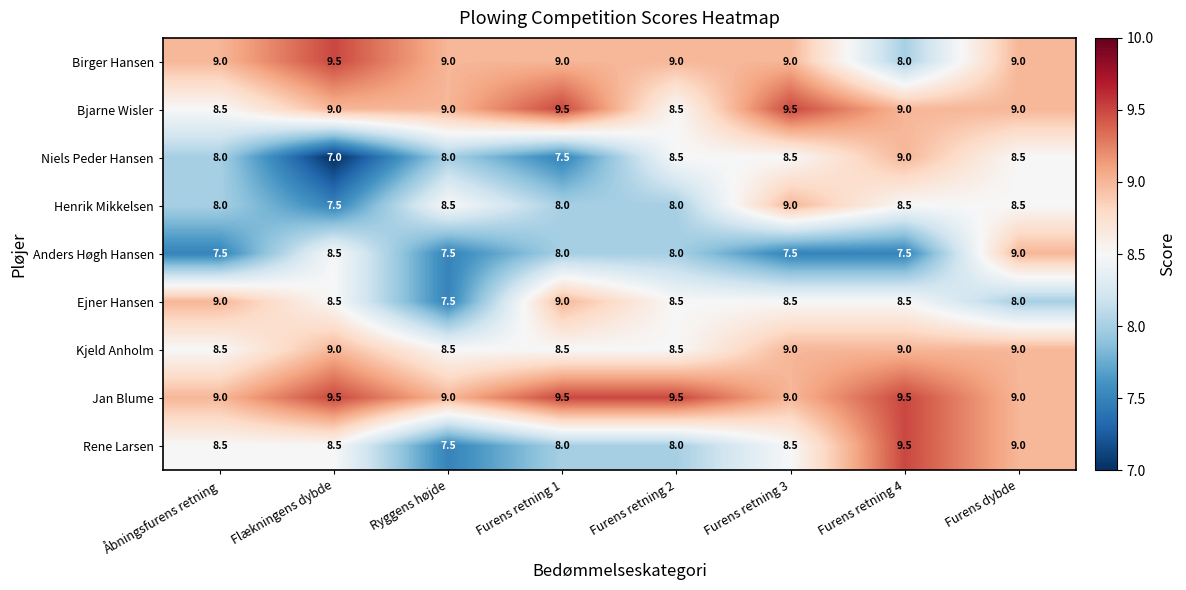

Which series has the largest total across all categories?

Jan Blume